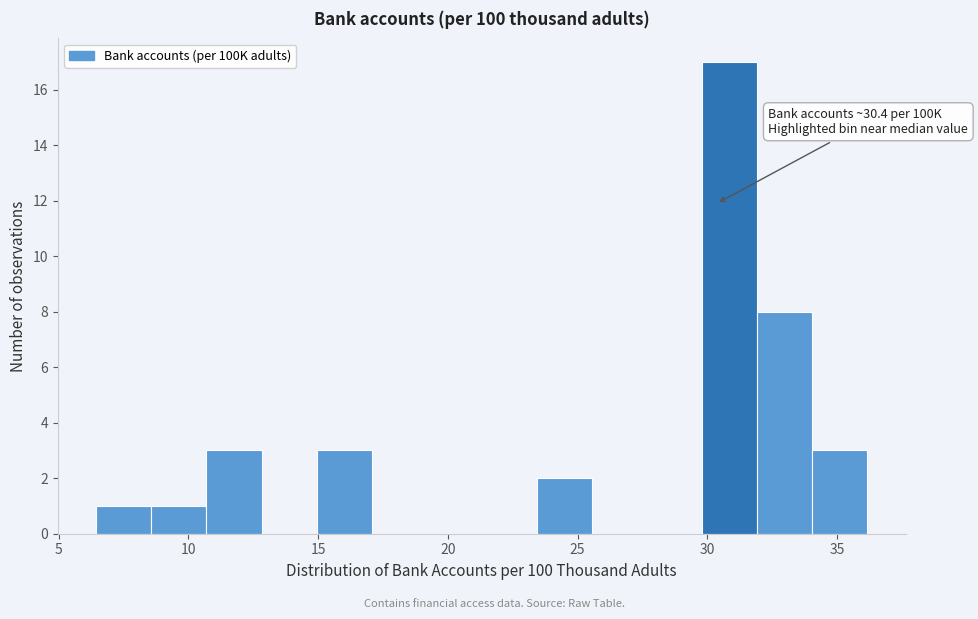

Over which range of the x-axis is the bar tallest?

30.0 to 32.0